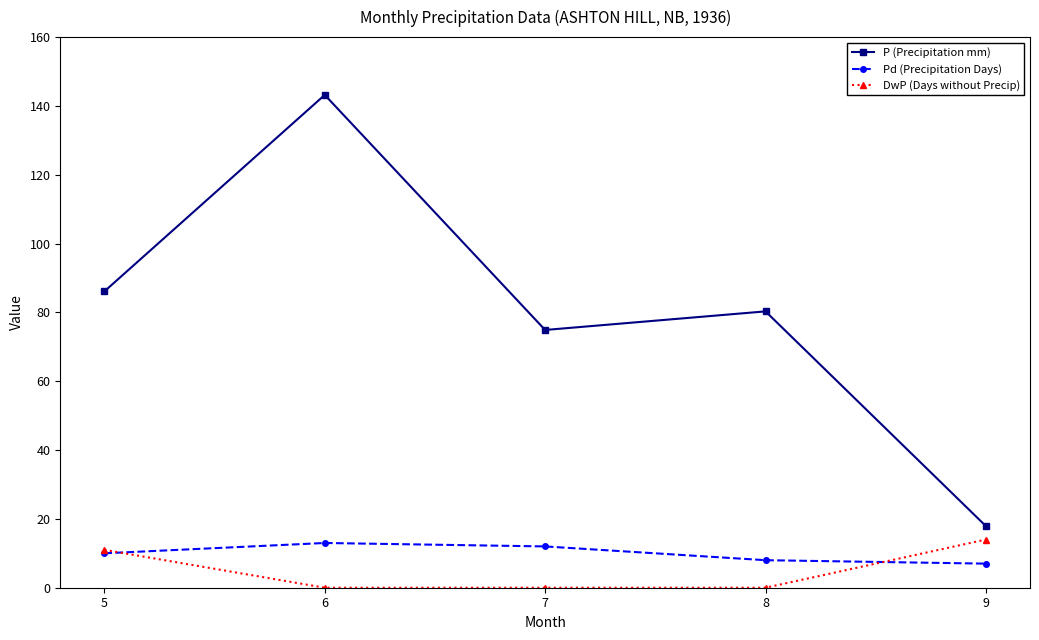

What is the value of the Pd (Precipitation Days) point at the 4th from the left?

8.0